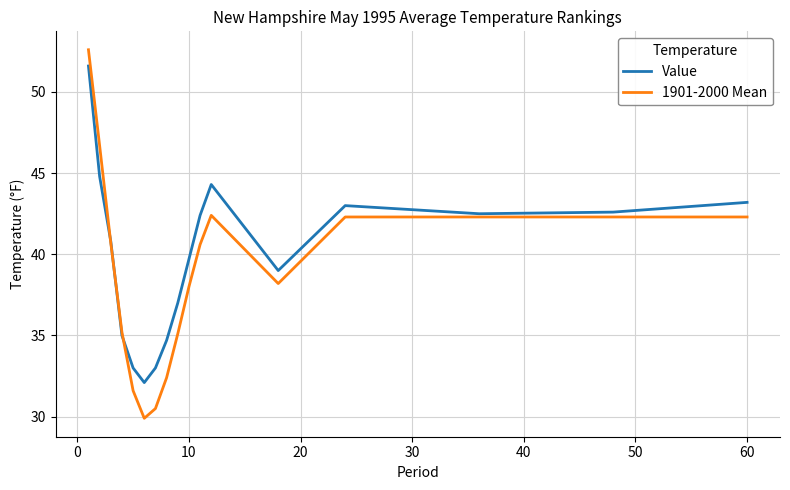

What are all the series names shown in the legend?

Value, 1901-2000 Mean